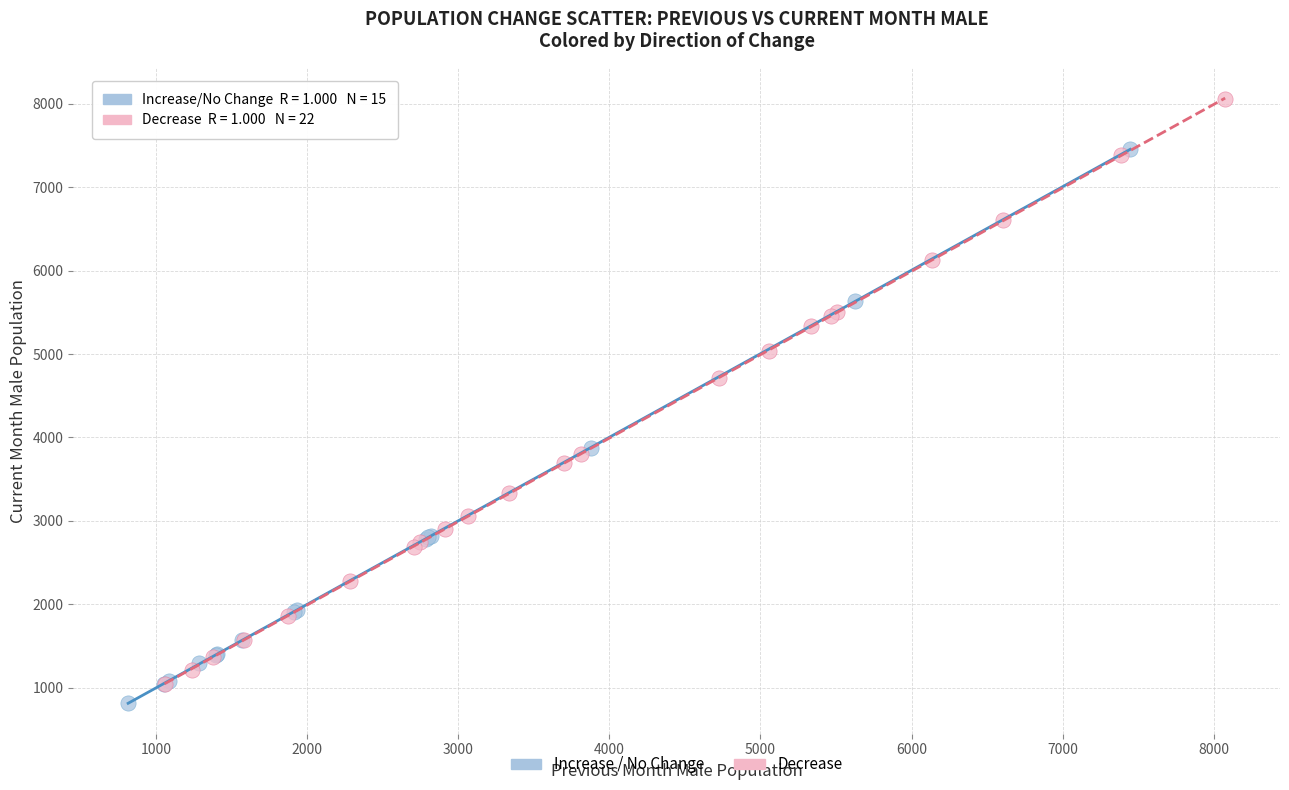

Which series reaches the maximum Y coordinate?

Decrease